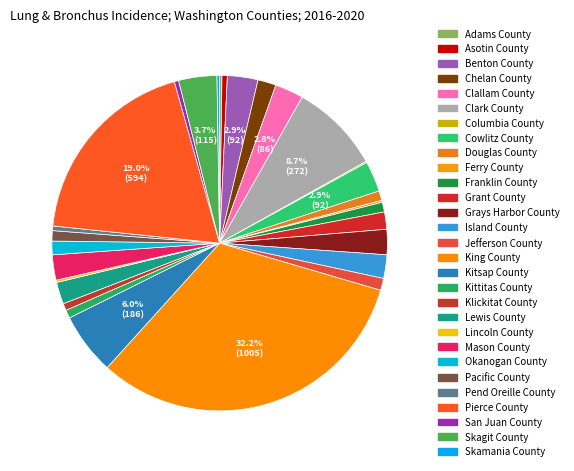

What is the change in value from Franklin County to King County?

+976